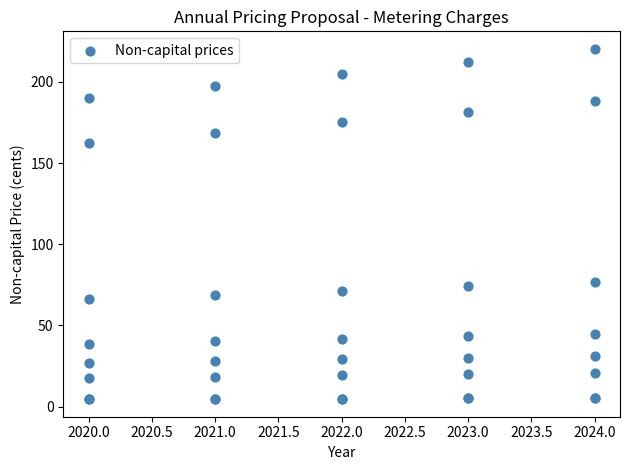

What Y value in the scatter plot is closest to 112?

76.8